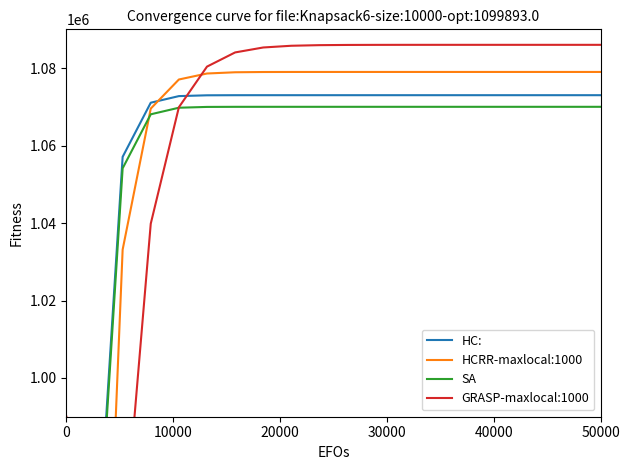

Count the number of data series in this chart.

4